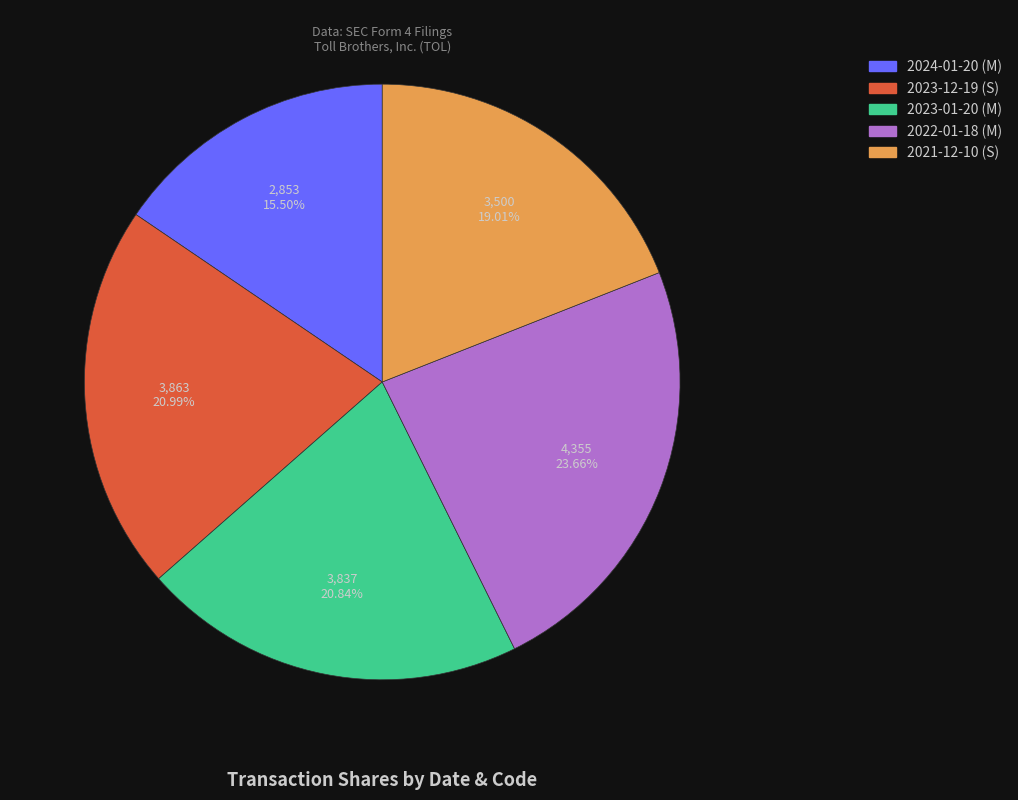

Which slice is the largest?

2022-01-18 (M)